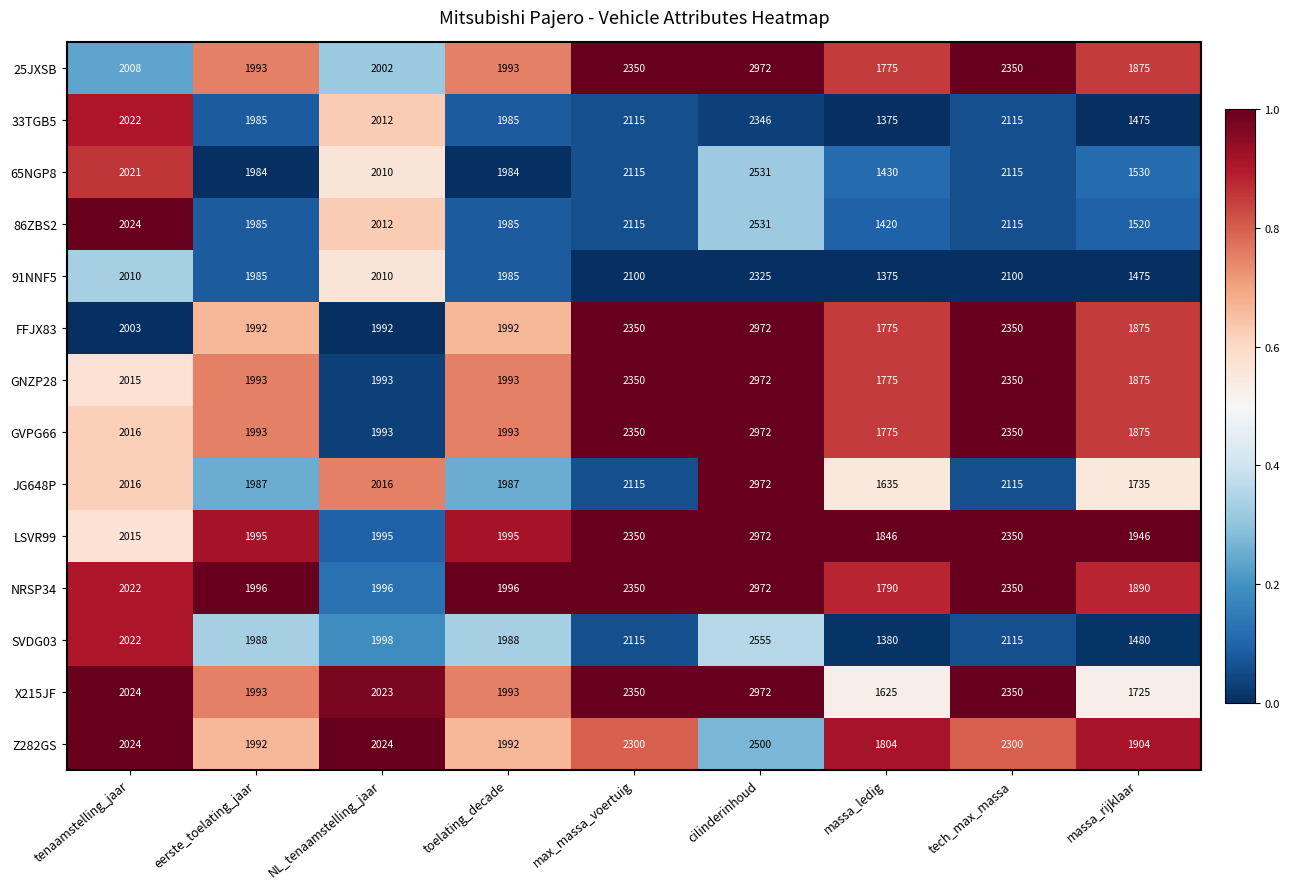

What is the sum of all 91NNF5 values?

17365